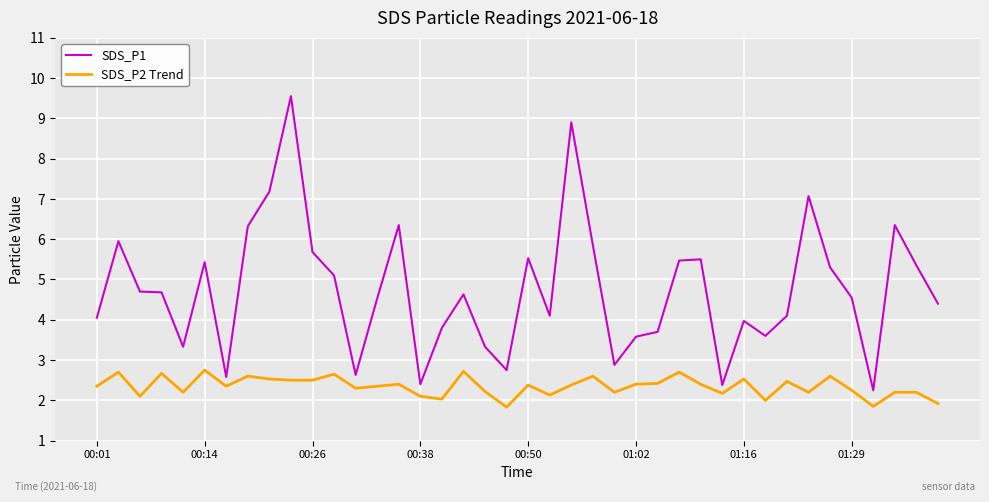

True or false: SDS_P1 and SDS_P2 Trend cross at least once.

False